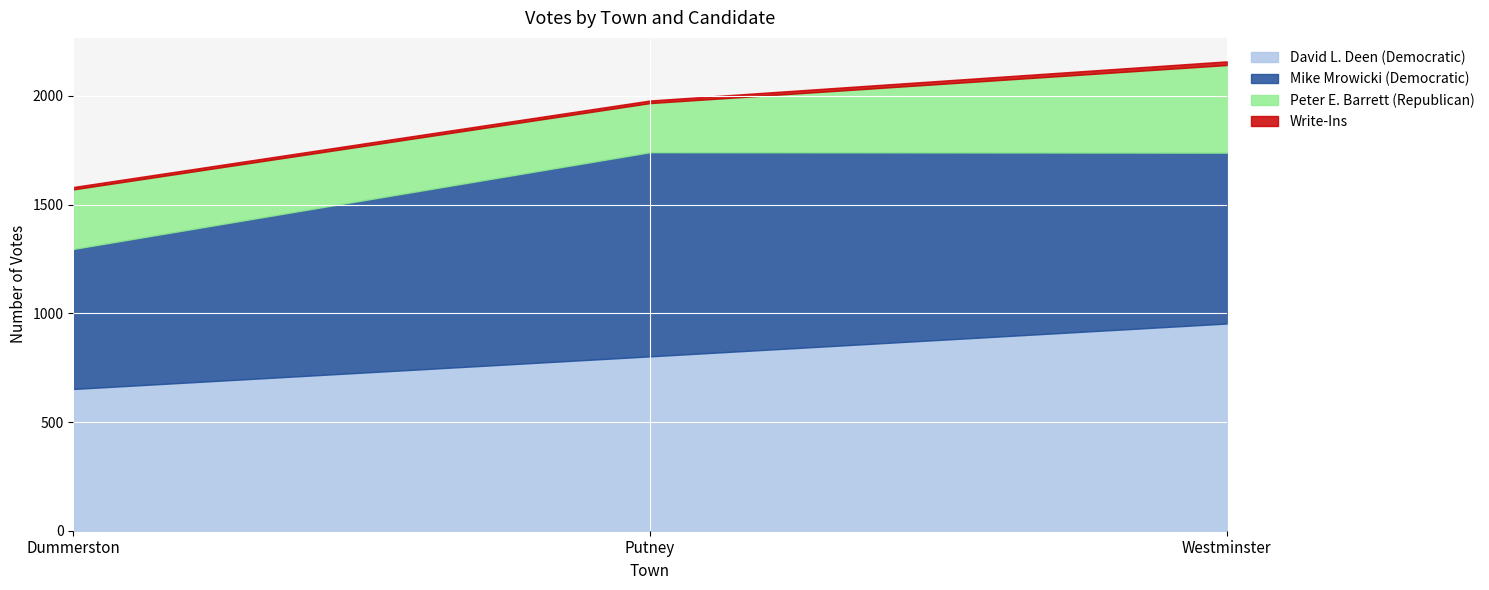

Which category has the lowest value in the Peter E. Barrett (Republican) series?

Putney